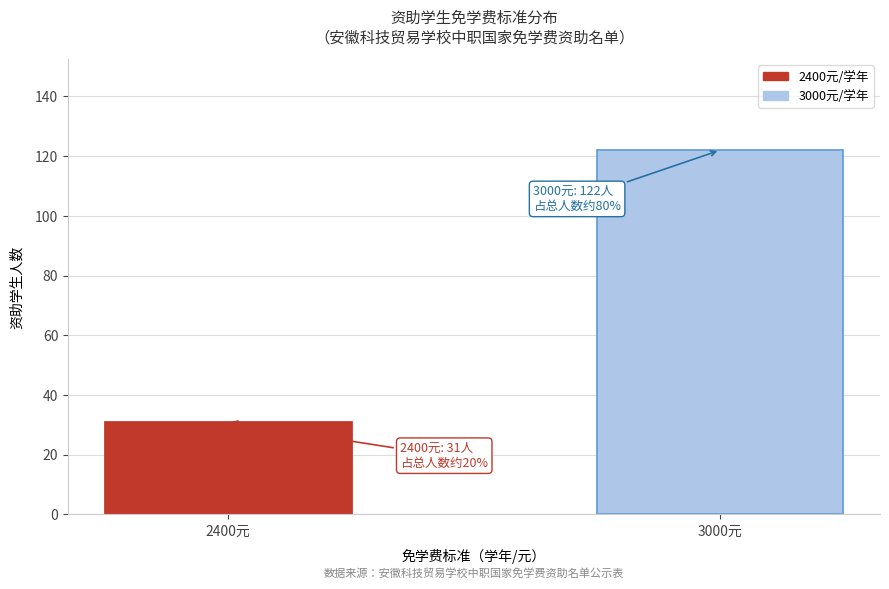

Reading right to left, list all the values displayed in this chart.

122	31